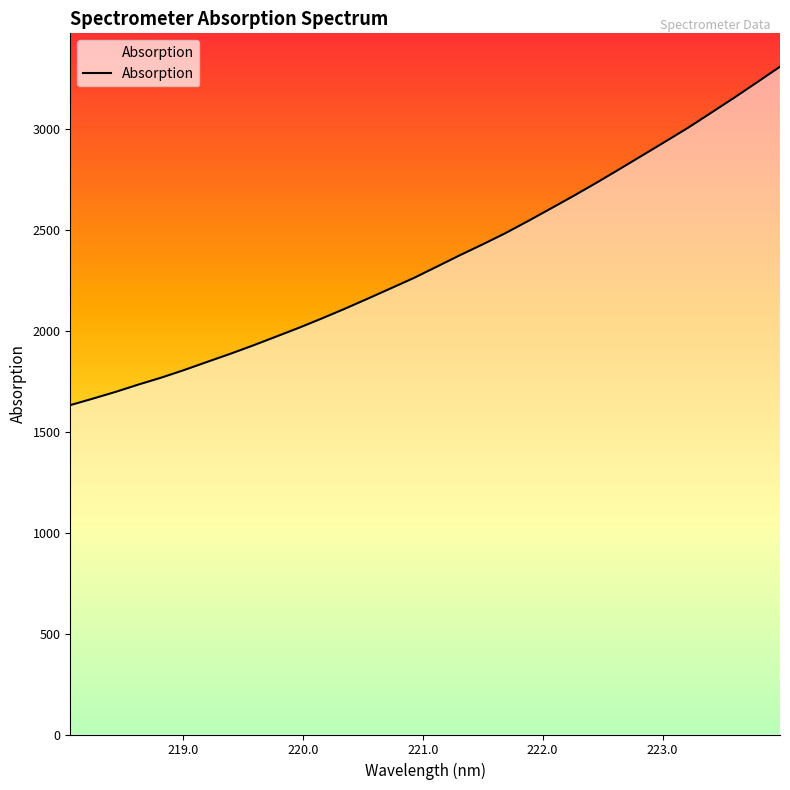

How many lines are shown in the chart?

1